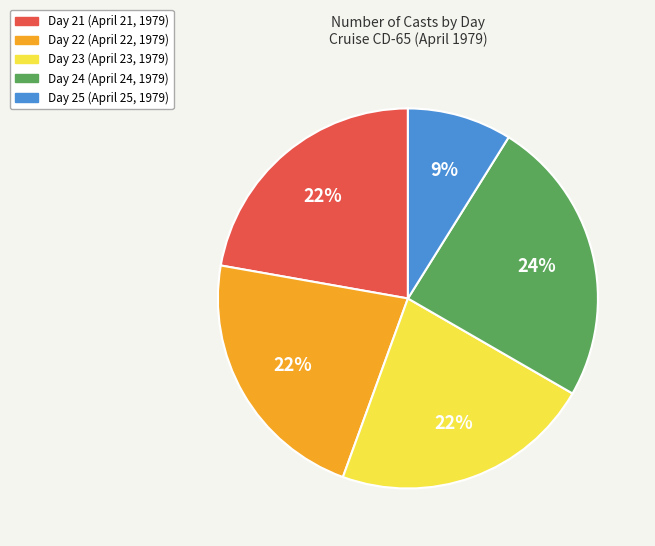

To the nearest percent, what is the average slice percentage?

20%